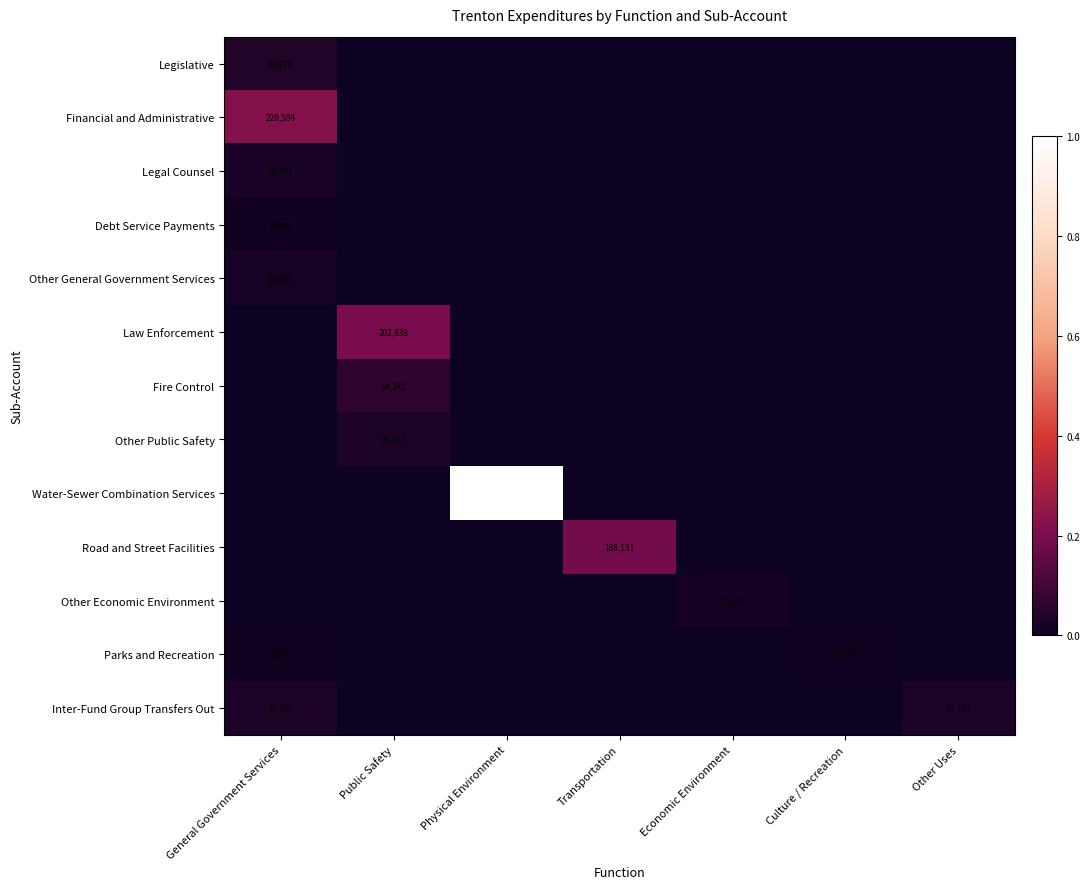

True or false: Parks and Recreation has a value of -0.0 at Public Safety.

False